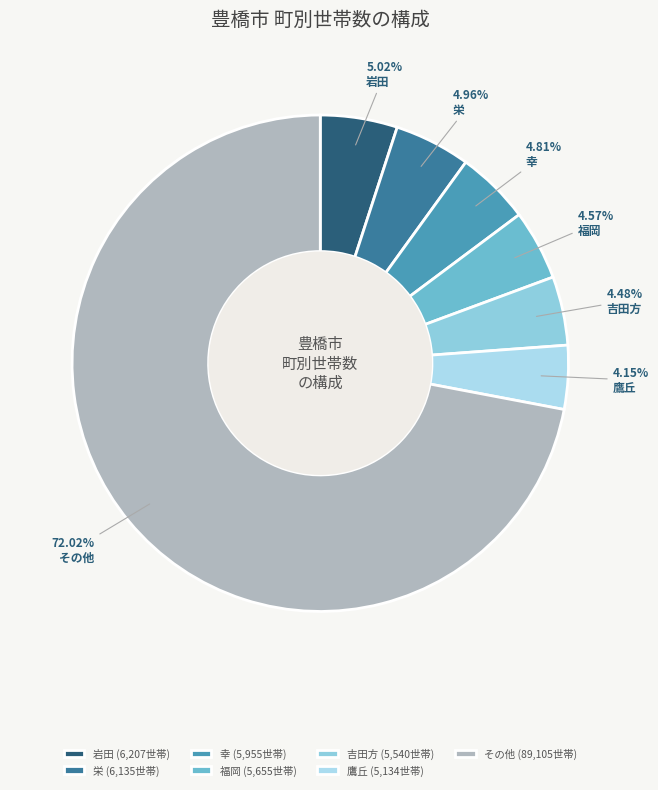

To the nearest percent, what is the difference between the largest and smallest slice percentages?

68%